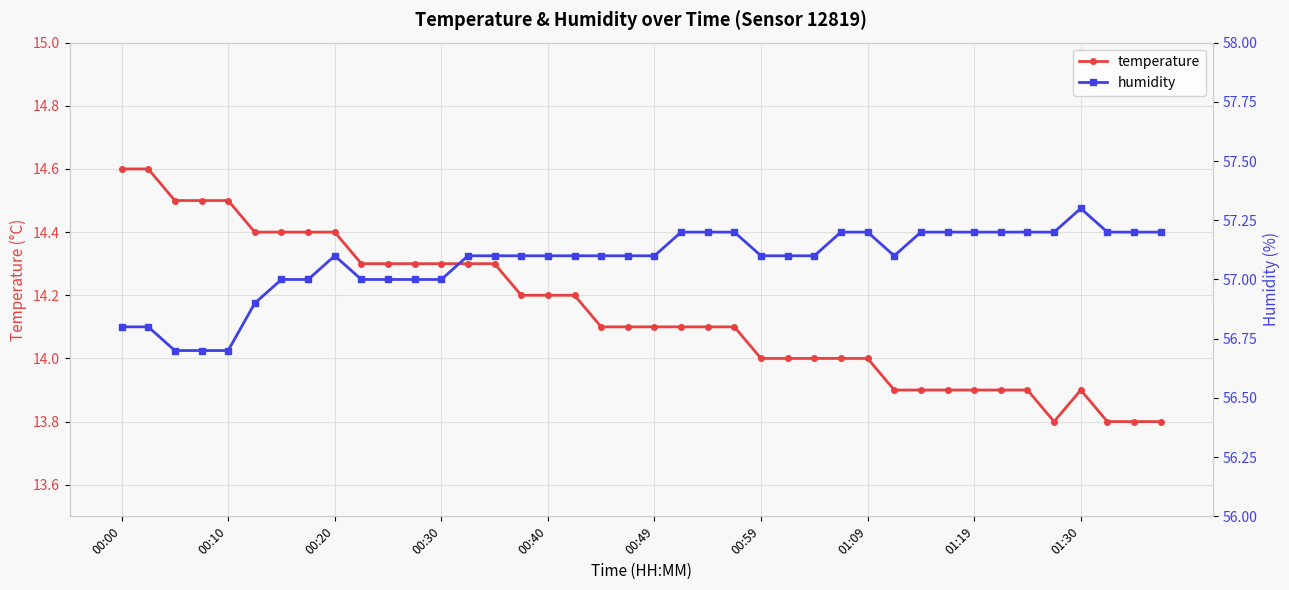

True or false: humidity and temperature intersect in this chart.

False